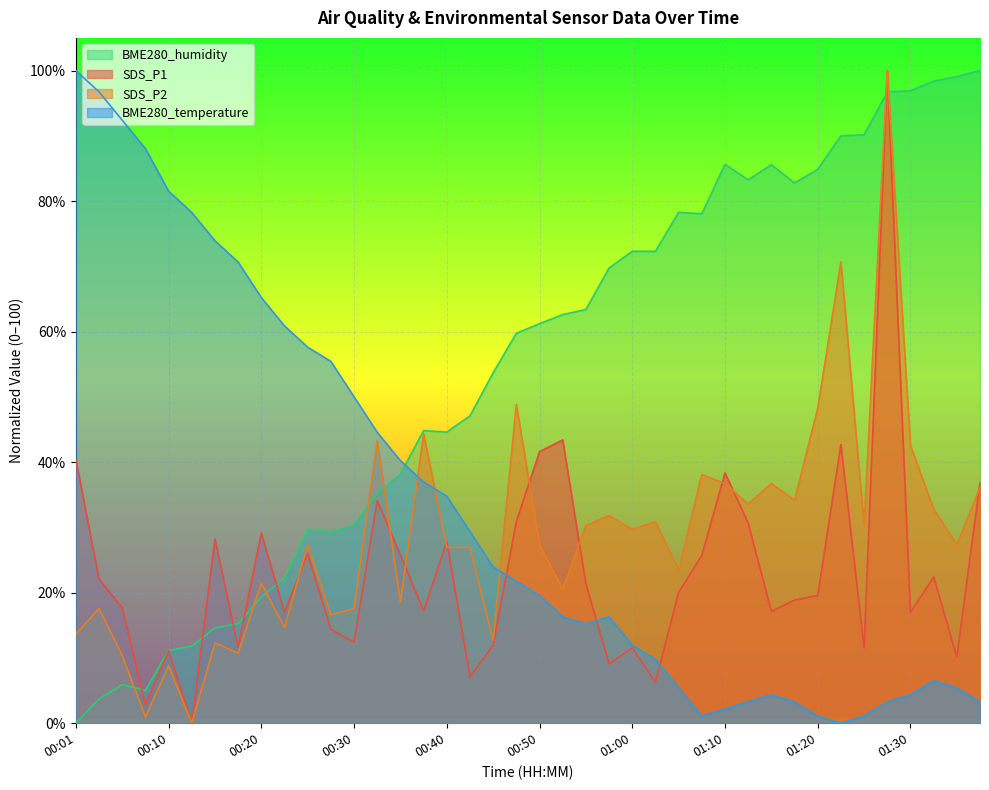

List the series in order of their peak value, lowest first.

SDS_P1, SDS_P2, BME280_temperature, BME280_humidity